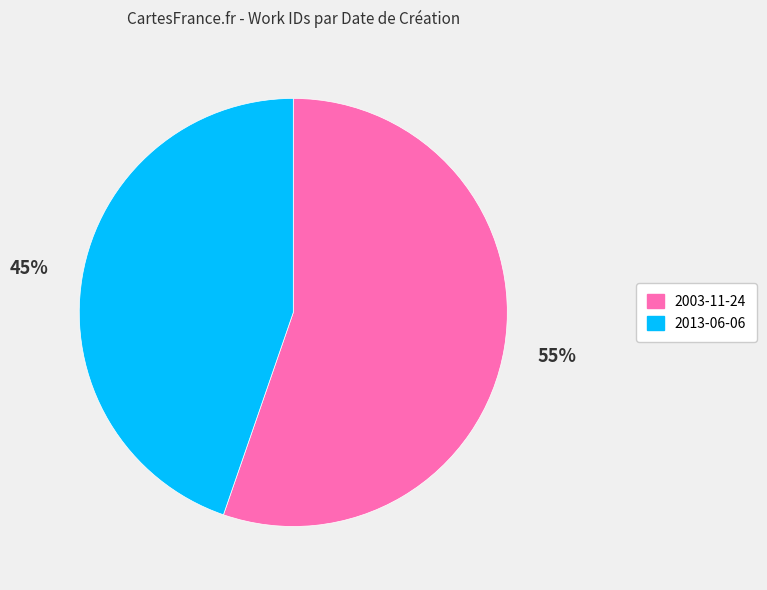

How many slices are in this pie chart?

2